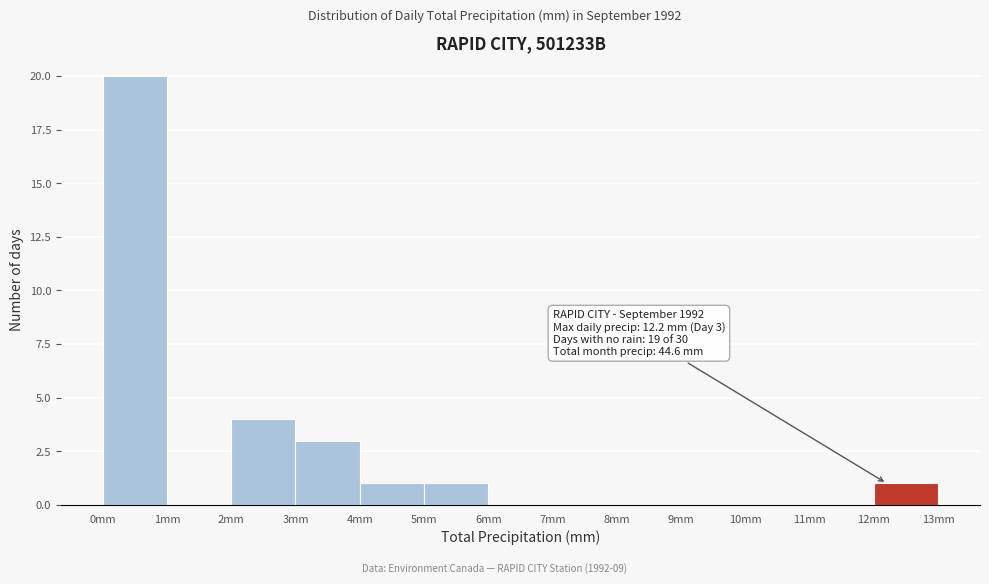

Which range on the x-axis has the tallest bar?

0 to 1